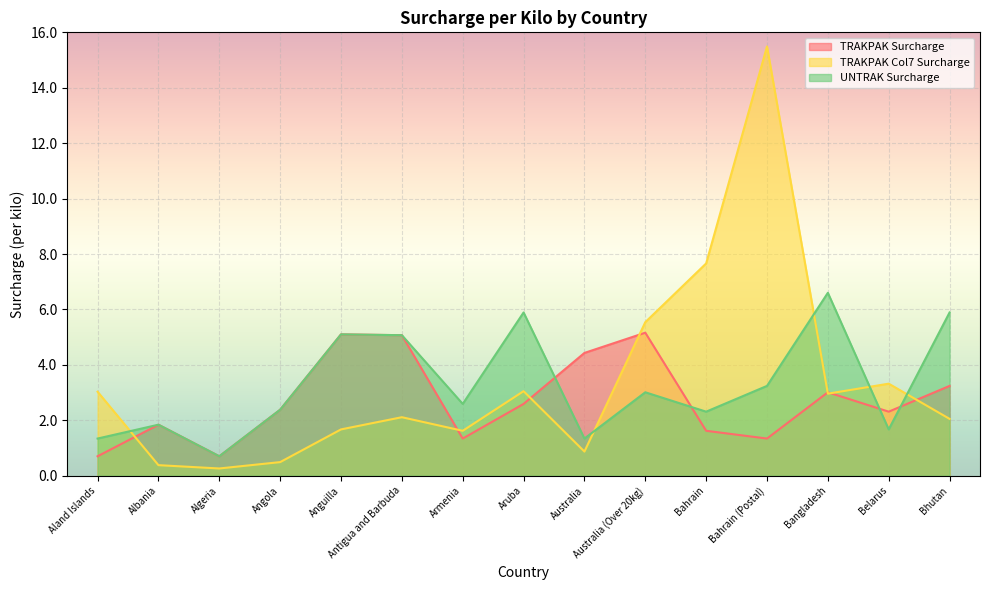

What position from the right is Aland Islands?

15